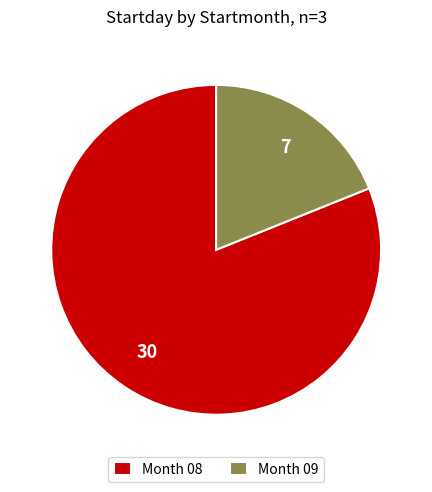

Which has a higher value, Month 08 or Month 09?

Month 08